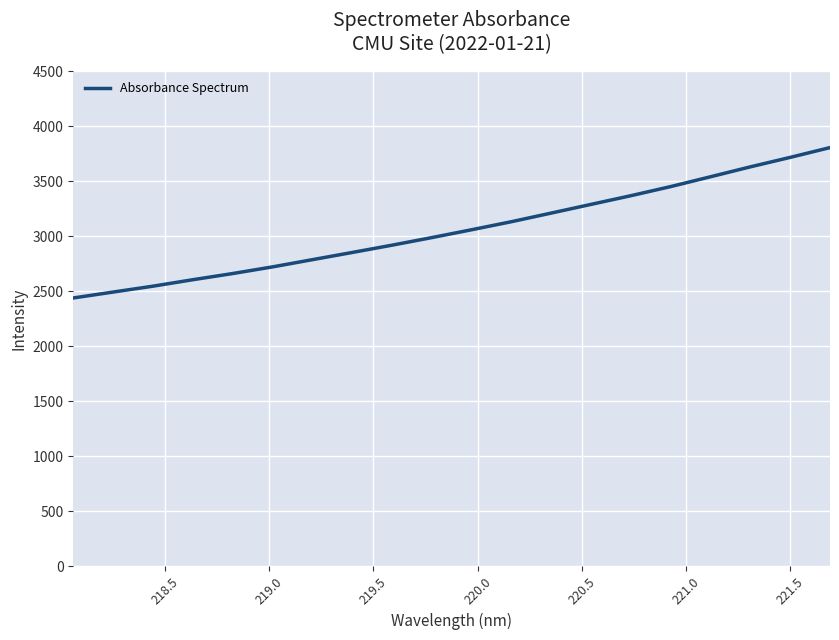

What is the maximum value shown in the chart?

3804.2